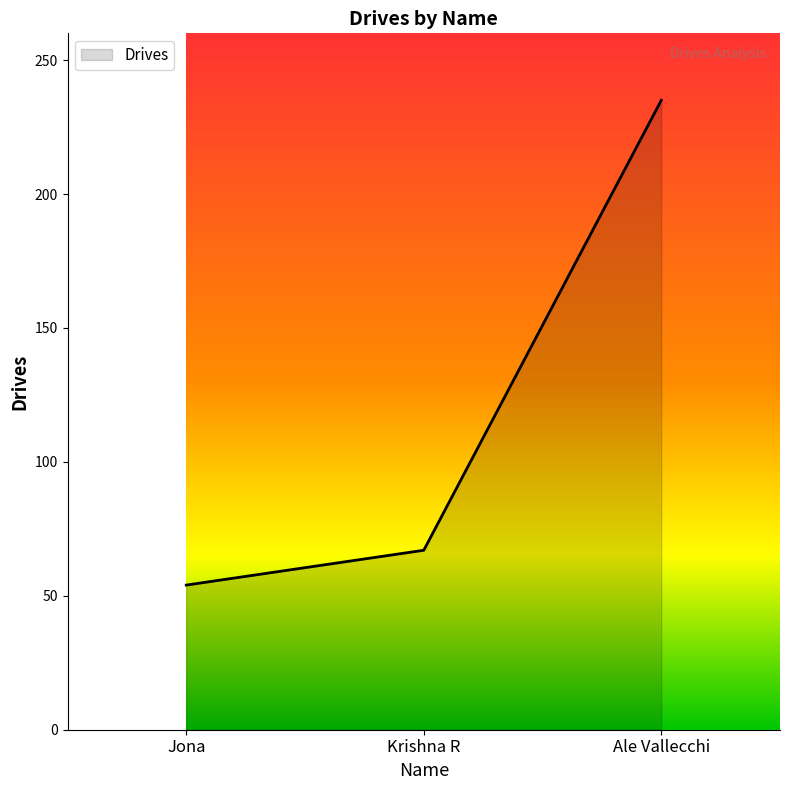

Does the chart display data point markers on the line(s)?

No